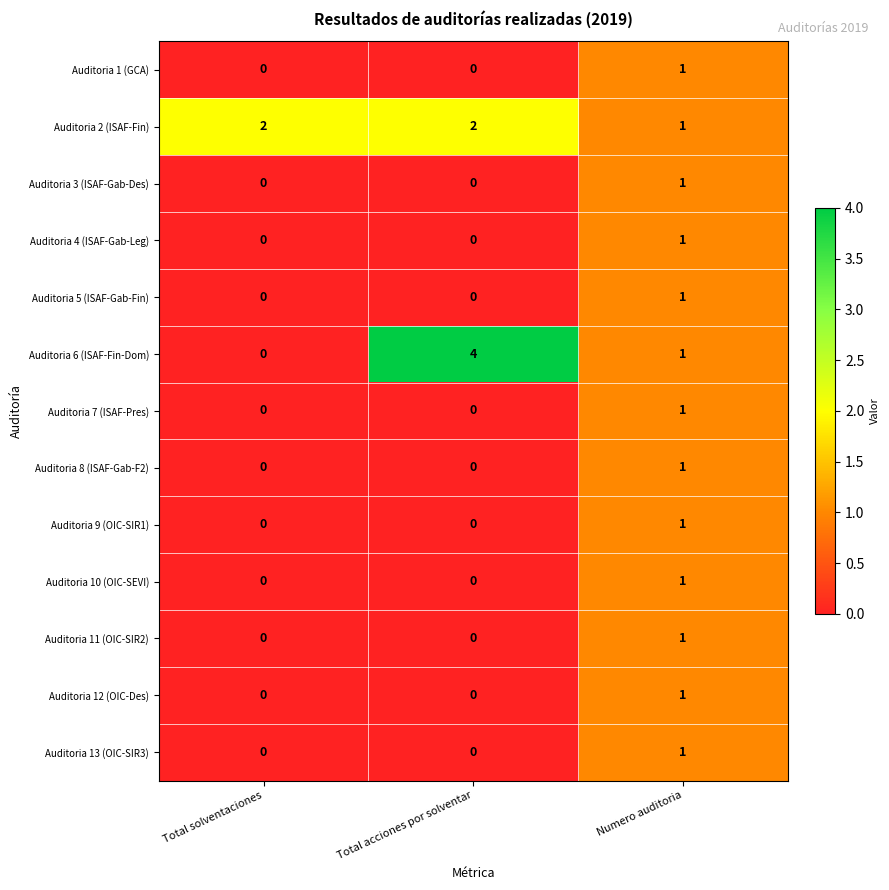

How many Auditoria 12 (OIC-Des) values are between 0 and 1?

3